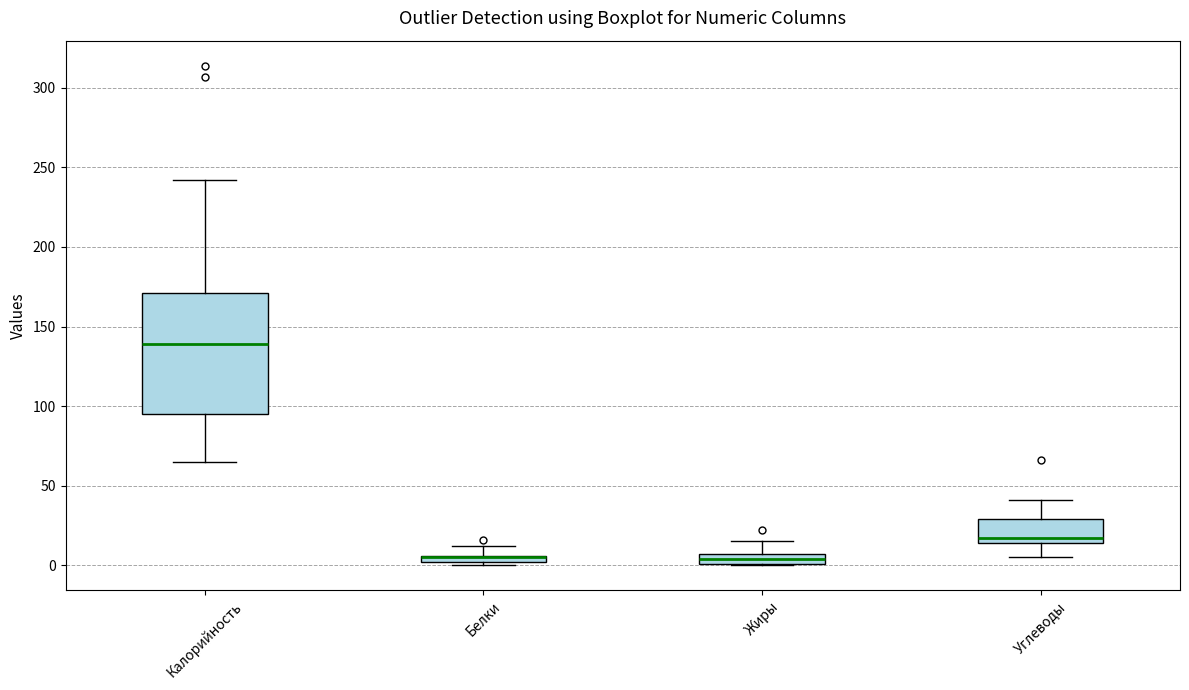

Comparing the boxes themselves (not the whiskers), which one is the tallest?

Калорийность